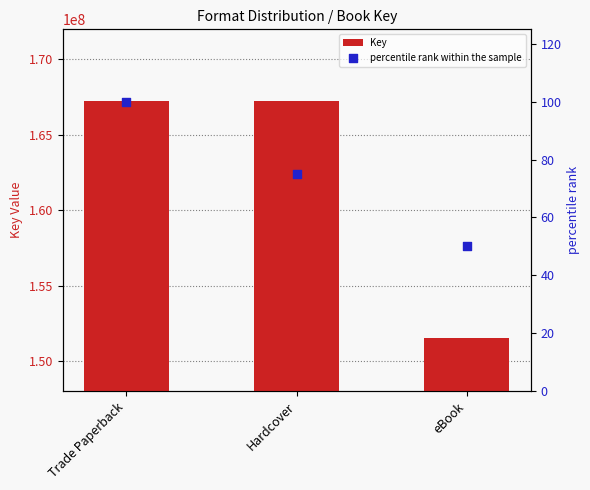

Which series has the widest spread of Y values?

Key